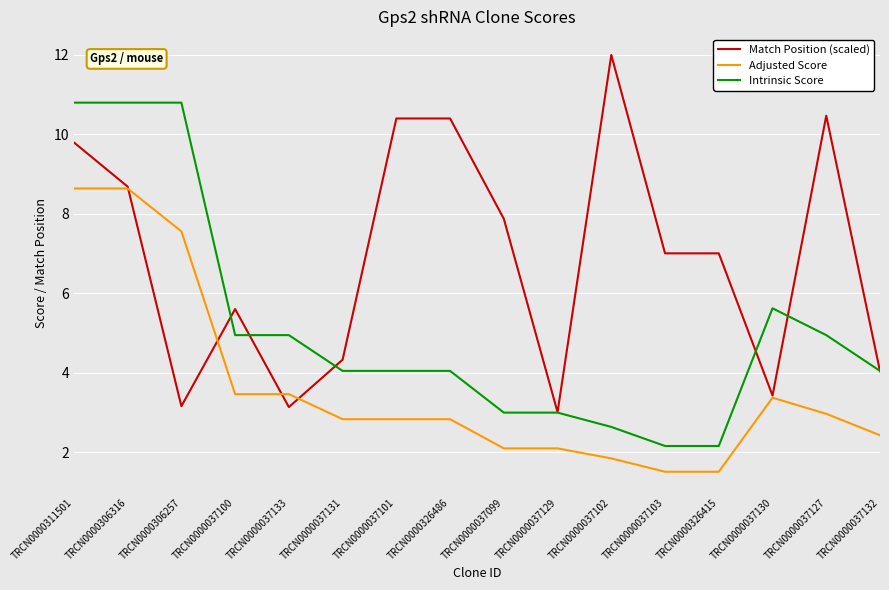

What position from the left is TRCN0000037131?

6